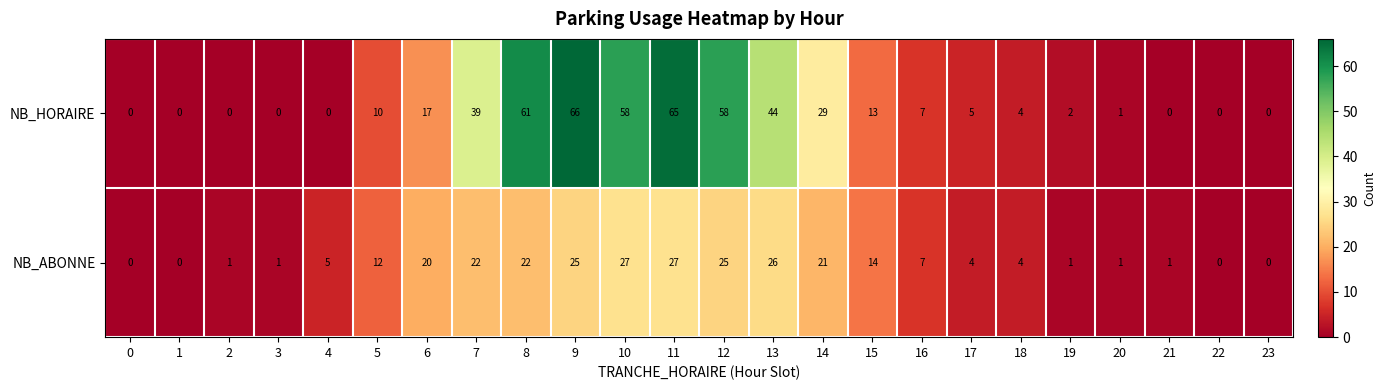

The value of NB_ABONNE at 11 is 44. True or false?

False